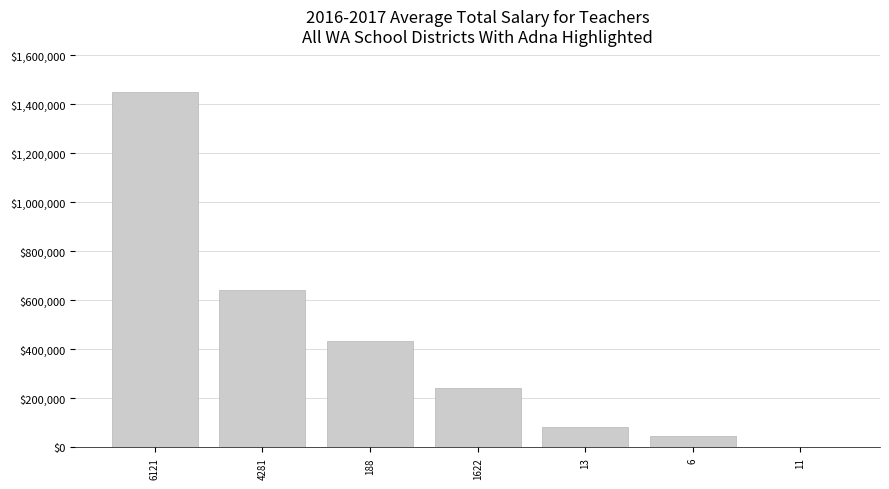

Reading right to left, what are all the values shown in this chart?

11=1428	6=47750	13=84450	1622=242101	188=435938	4281=640575	6121=1452242